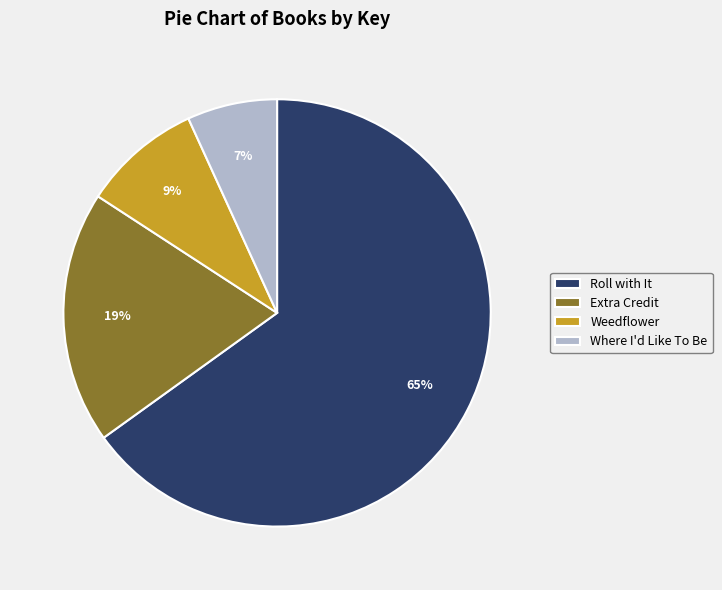

Rank the categories by value from lowest to highest.

Where I'd Like To Be, Weedflower, Extra Credit, Roll with It